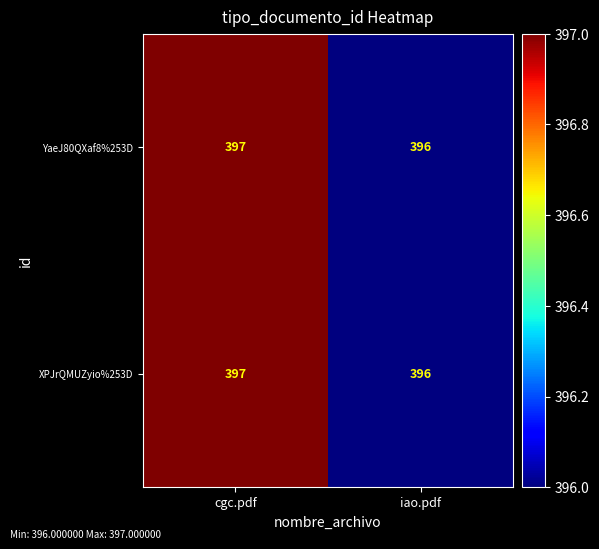

What is the maximum value shown in the chart?

397